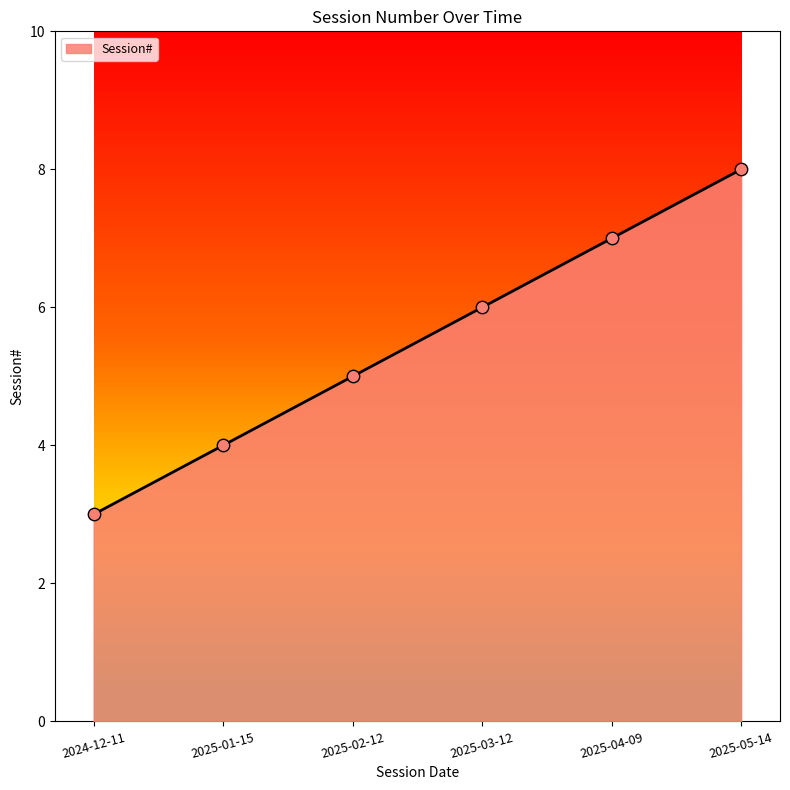

Approximately how many times larger is the value at 2025-05-14 compared to 2025-02-12?

1.6